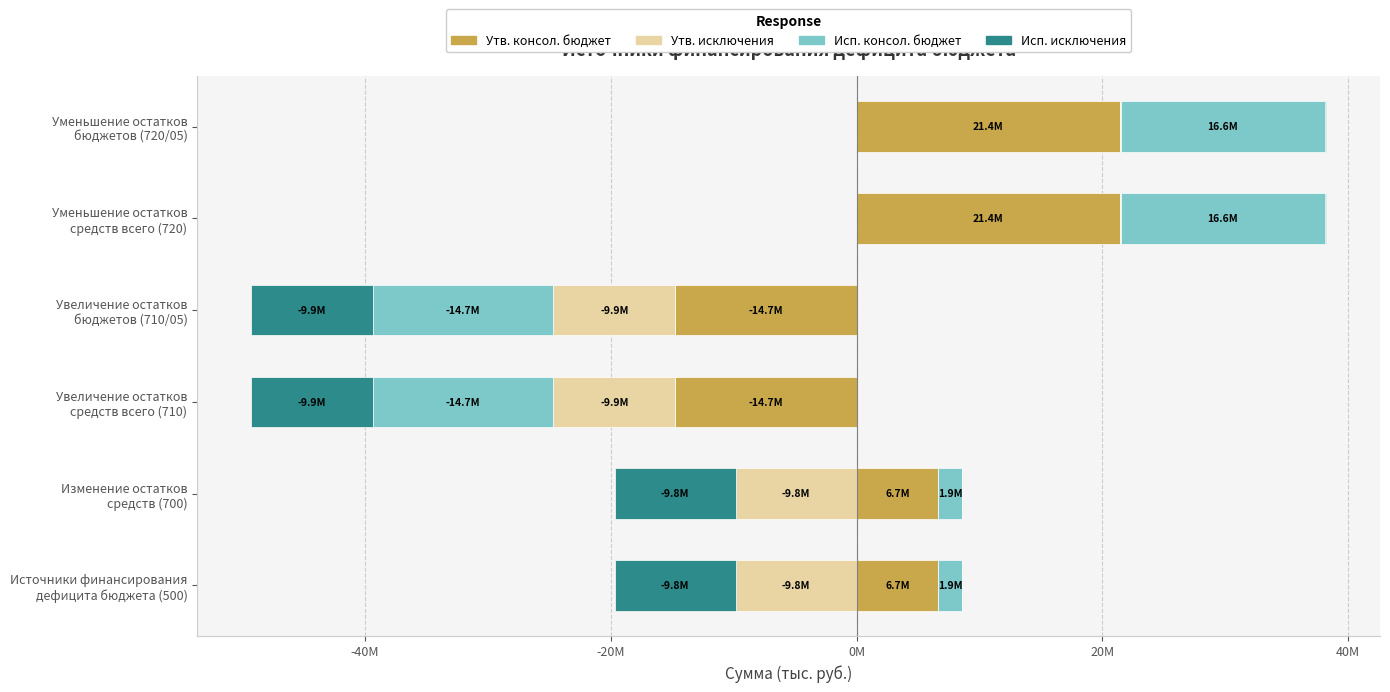

How many groups of bars are there?

6